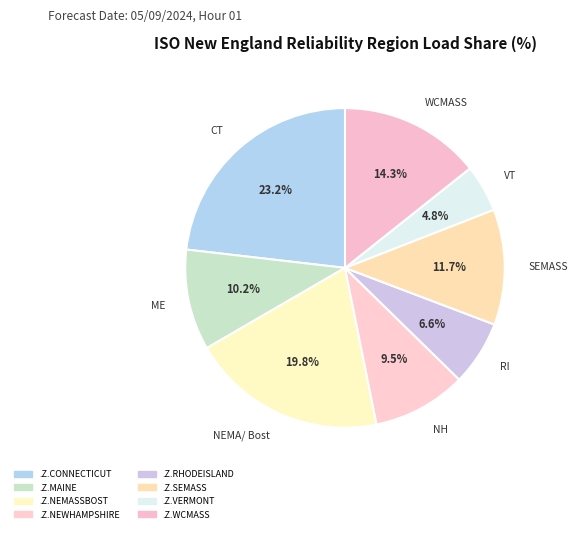

Count the number of slices in the pie.

8